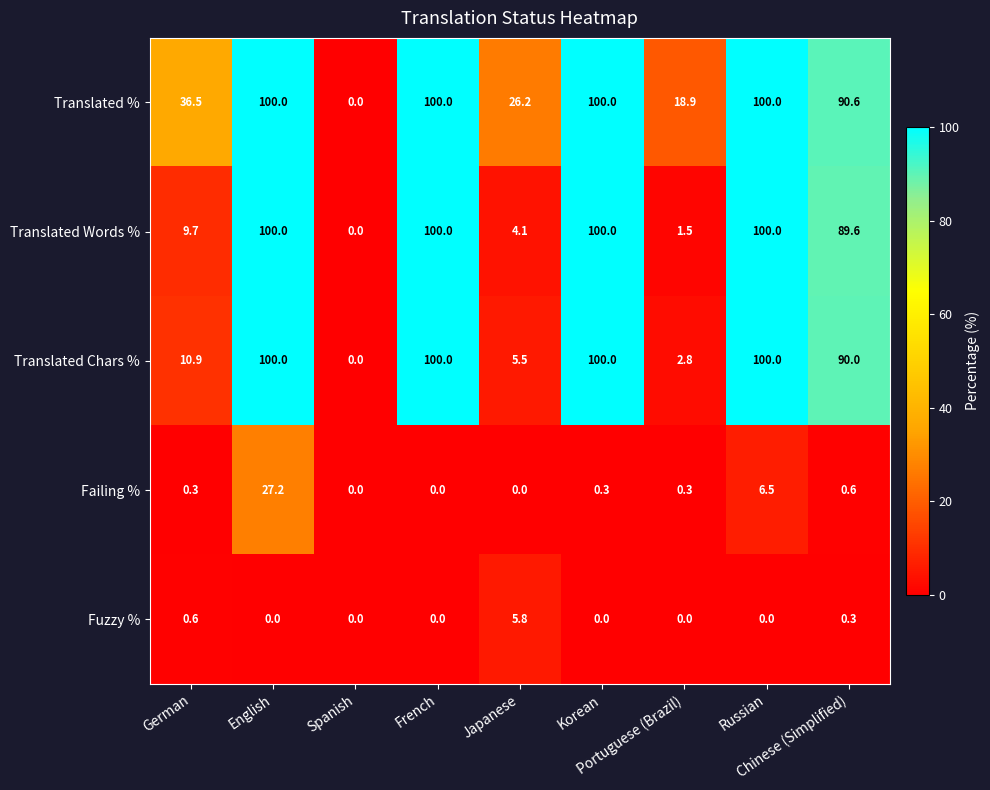

At how many categories does at least one series exceed 69?

5